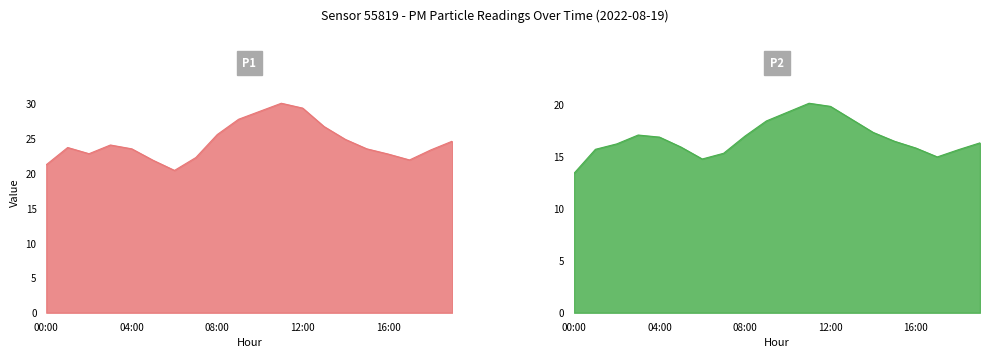

What is the greatest value displayed?

30.1